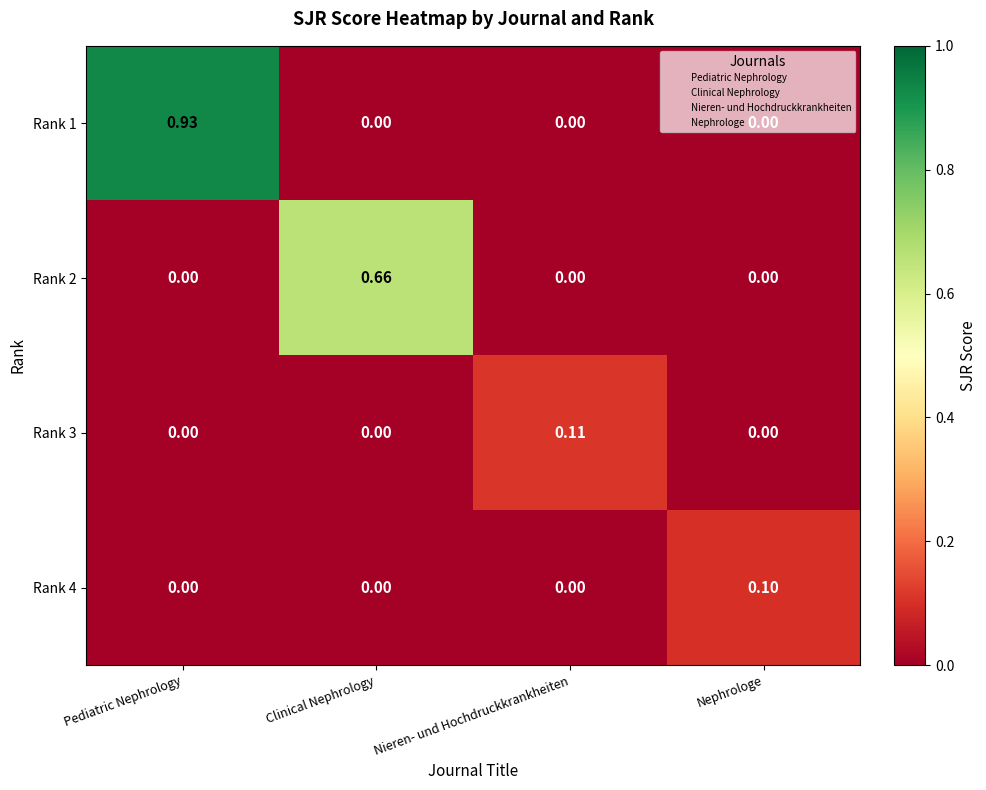

Which category has the highest value in the Rank 2 series?

Clinical Nephrology